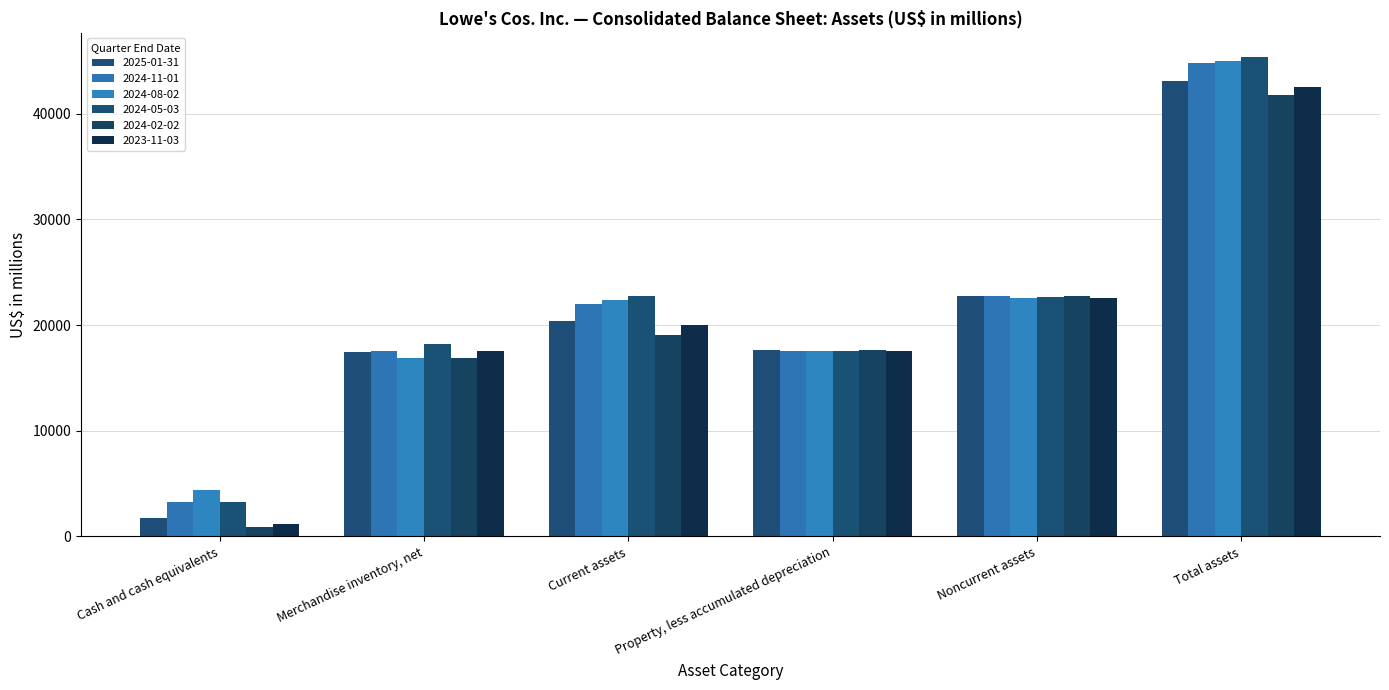

What is the label of the 5th bar from the left?

Noncurrent assets